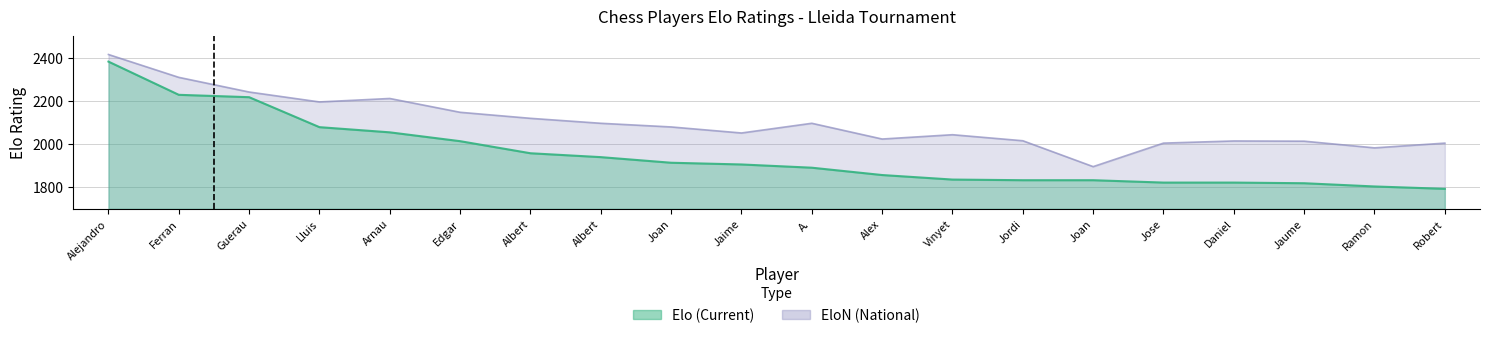

Is it true that Elo equals 1142 at Alex?

False